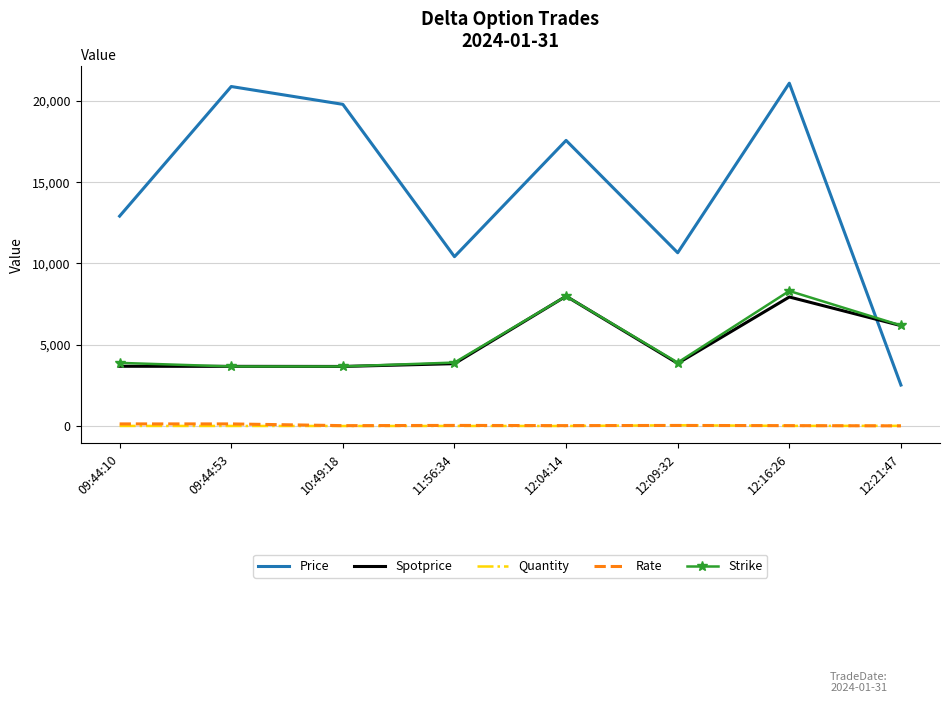

Which series has the largest range (max minus min)?

Price